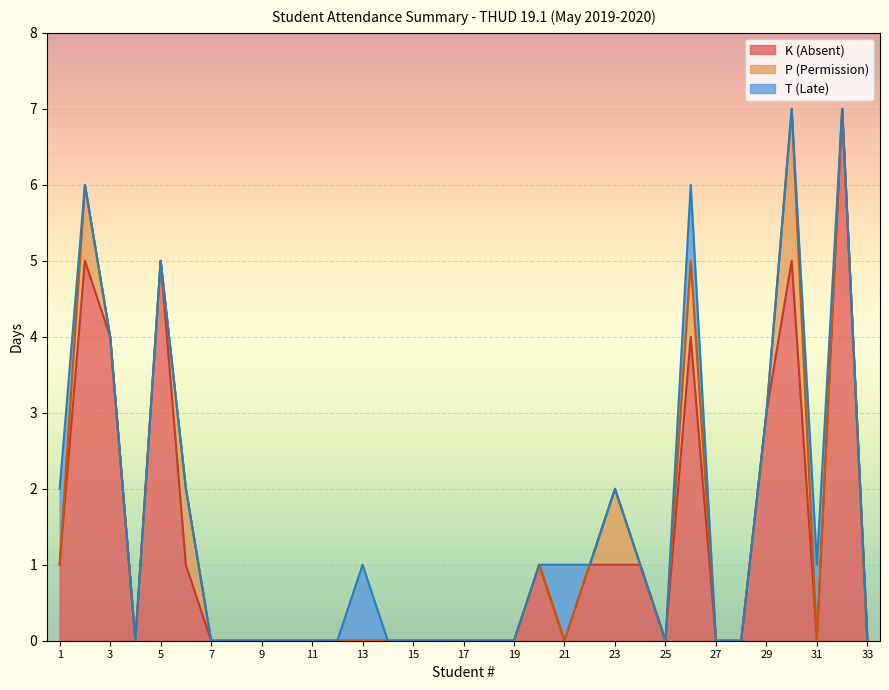

How many lines are shown in the chart?

3